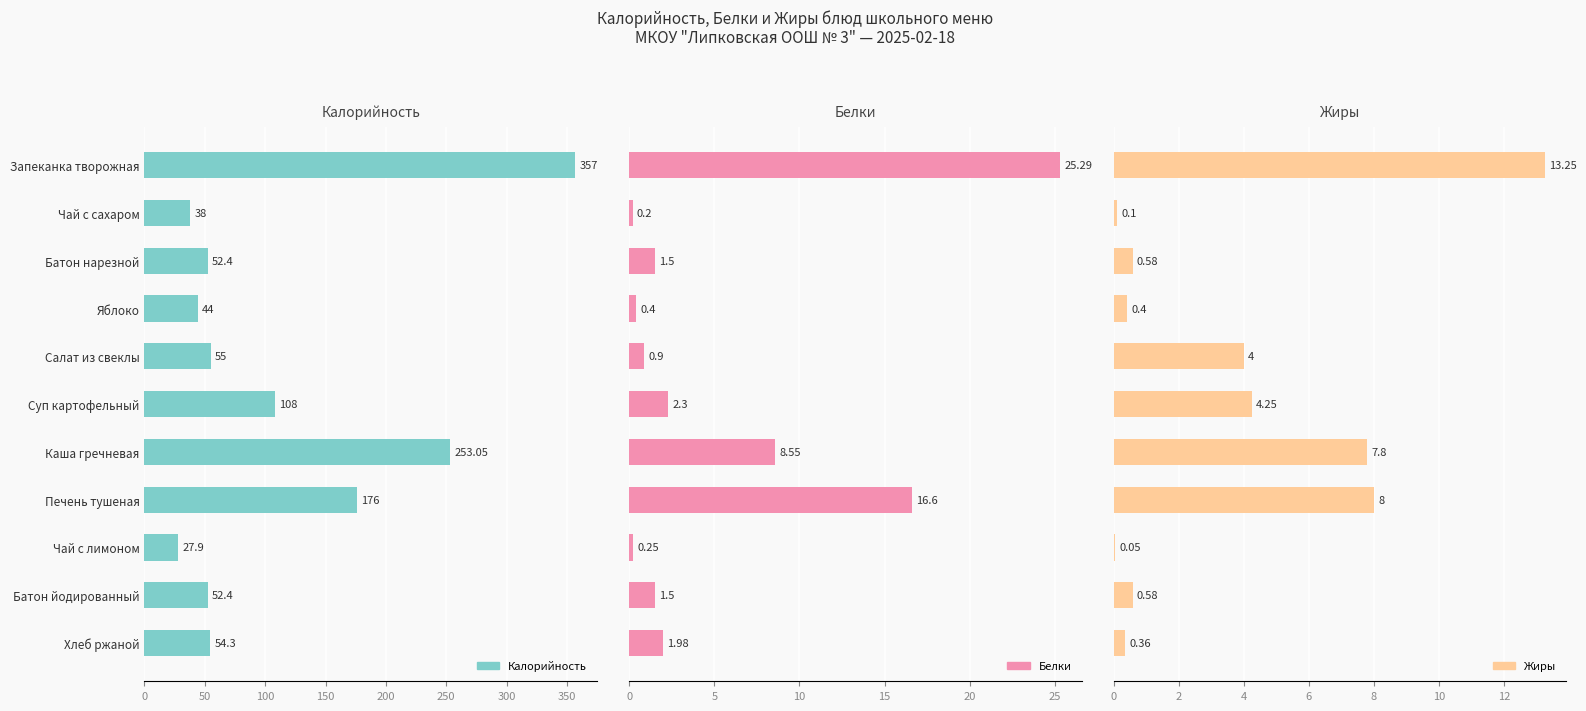

How many categories are shown in the chart?

11